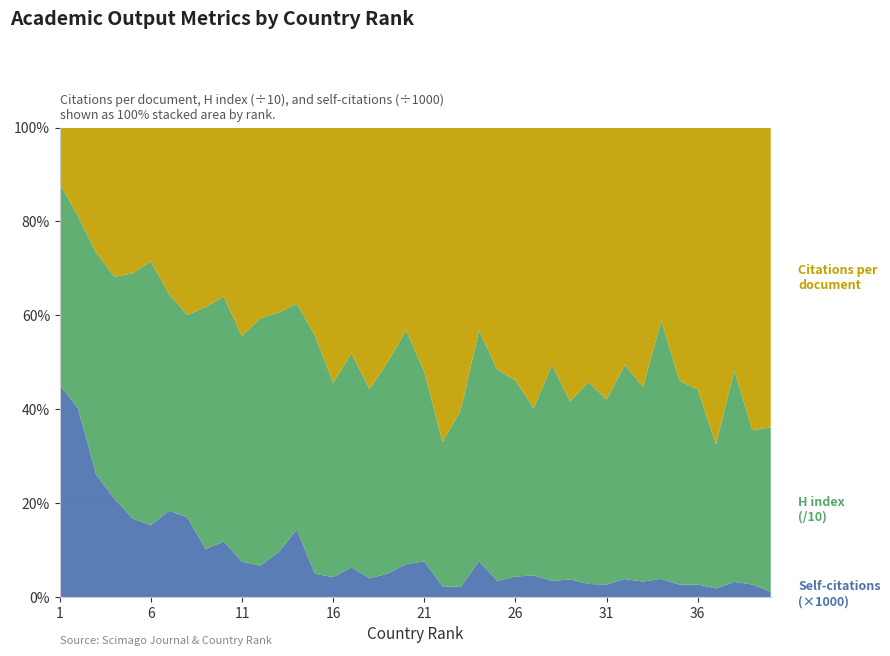

Reading left to right, list all the values displayed in this chart.

Citations per document: 1=7.6	2=22.3	3=13.9	4=15.4	5=16.4	6=8.4	7=14.1	8=15.3	9=15.1	10=10.3	11=16.0	12=14.6	13=9.5	14=8.8	15=11.1	16=23.1	17=14.0	18=20.5	19=17.5	20=9.6	21=11.1	22=31.3	23=24.3	24=7.1	25=11.4	26=12.8	27=16.6	28=12.2	29=17.2	30=14.4	31=12.5	32=10.2	33=11.1	34=5.3	35=13.0	36=9.7	37=19.1	38=8.9	39=11.2	40=10.8
H index: 1=274.0	2=485.0	3=247.0	4=229.0	5=275.0	6=165.0	7=183.0	8=165.0	9=203.0	10=149.0	11=173.0	12=189.0	13=123.0	14=113.0	15=127.0	16=176.0	17=133.0	18=149.0	19=158.0	20=111.0	21=86.0	22=144.0	23=152.0	24=81.0	25=100.0	26=99.0	27=99.0	28=111.0	29=112.0	30=114.0	31=85.0	32=92.0	33=83.0	34=71.0	35=105.0	36=72.0	37=87.0	38=78.0	39=57.0	40=59.0
Self-citations (x1000): 1=28.9	2=47.6	3=13.6	4=10.1	5=8.8	6=4.5	7=7.3	8=6.5	9=4.0	10=3.4	11=2.7	12=2.4	13=2.3	14=3.4	15=1.2	16=1.8	17=1.9	18=1.5	19=1.8	20=1.6	21=1.6	22=1.0	23=0.9	24=1.3	25=0.8	26=1.0	27=1.3	28=0.8	29=1.1	30=0.7	31=0.6	32=0.8	33=0.7	34=0.5	35=0.6	36=0.5	37=0.5	38=0.6	39=0.5	40=0.2